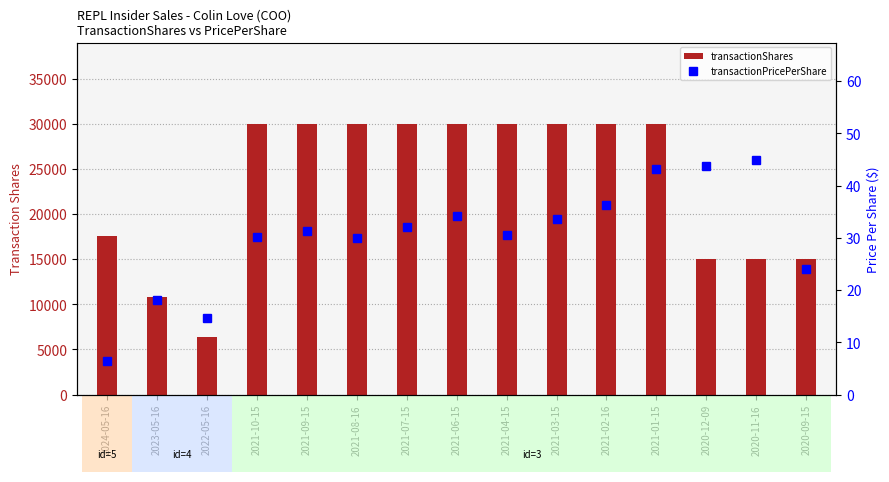

Reading left to right, extract all data points from this chart.

transactionShares: 2024-05-16=17615.0	2023-05-16=10775.0	2022-05-16=6324.0	2021-10-15=30000.0	2021-09-15=30000.0	2021-08-16=30000.0	2021-07-15=30000.0	2021-06-15=30000.0	2021-04-15=30000.0	2021-03-15=30000.0	2021-02-16=30000.0	2021-01-15=30000.0	2020-12-09=15000.0	2020-11-16=15000.0	2020-09-15=15000.0
transactionPricePerShare: 2024-05-16=6.5	2023-05-16=18.1	2022-05-16=14.6	2021-10-15=30.1	2021-09-15=31.2	2021-08-16=29.9	2021-07-15=32.0	2021-06-15=34.1	2021-04-15=30.6	2021-03-15=33.5	2021-02-16=36.3	2021-01-15=43.2	2020-12-09=43.7	2020-11-16=44.9	2020-09-15=24.0